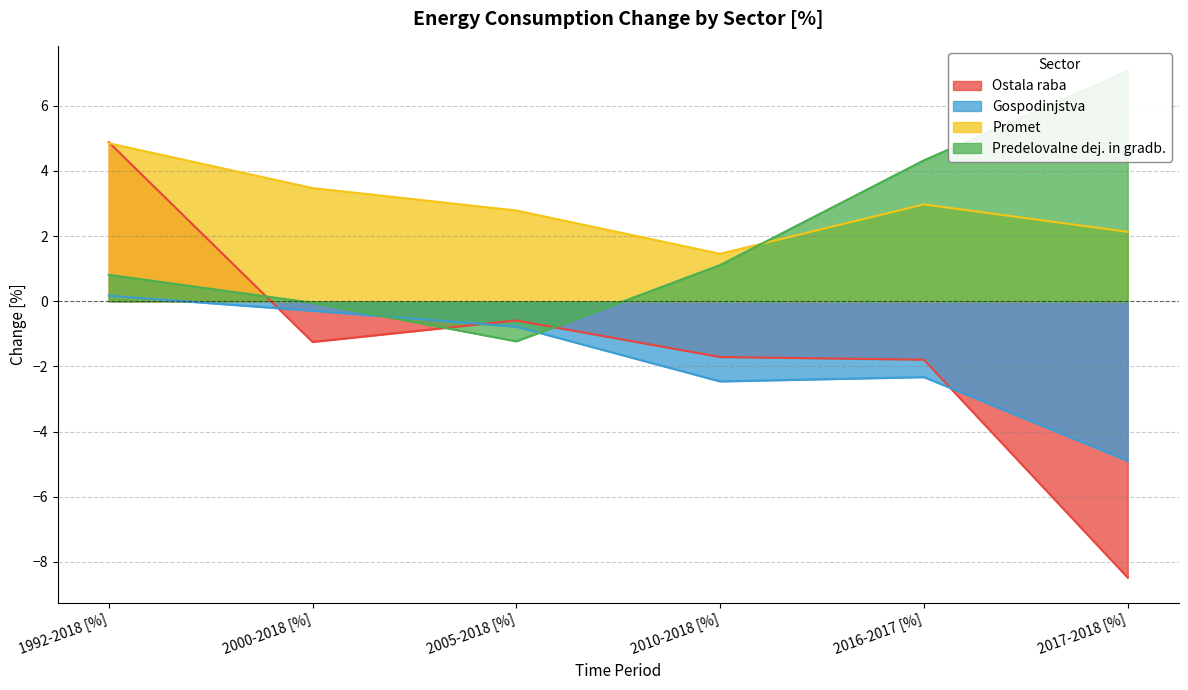

What is the smallest value displayed?

-8.5